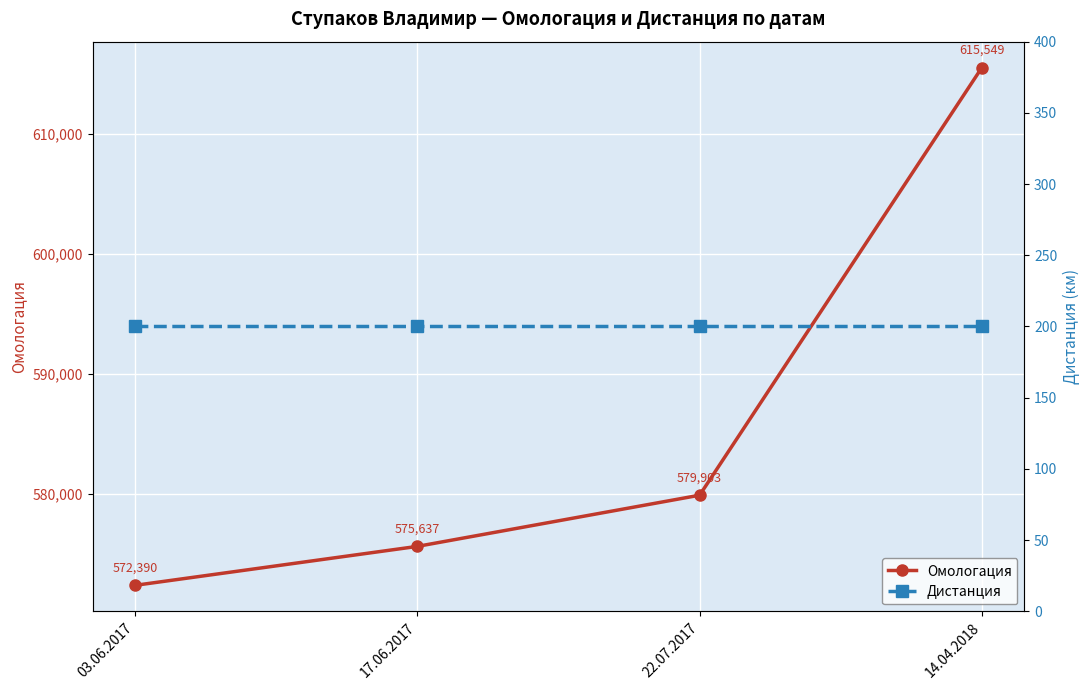

Rank the series by their average value, from lowest to highest.

Дистанция, Омологация